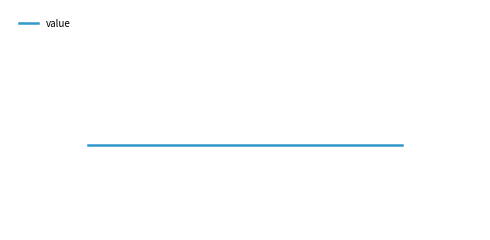

Reading left to right, transcribe all the data shown in this chart.

io_index: 0.0	0.0	1.0	2.0	3.0	4.0	5.0	0.0	1.0	2.0	3.0	4.0
value: 4.0	4.0	4.0	4.0	4.0	4.0	4.0	4.0	4.0	4.0	4.0	4.0